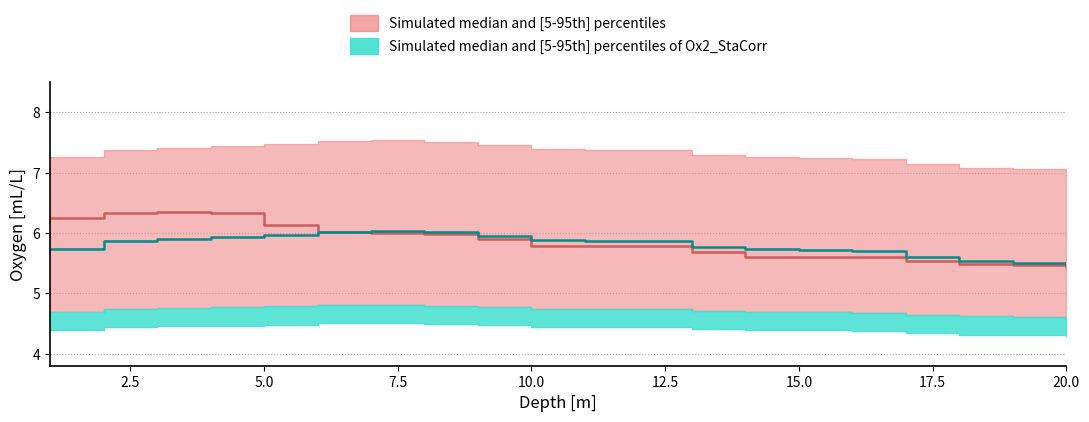

At how many categories does at least one series exceed 5?

20